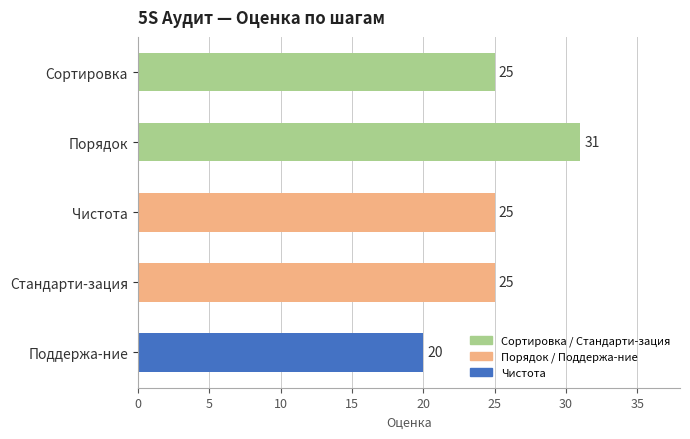

The value at Сортировка is 25. True or false?

True